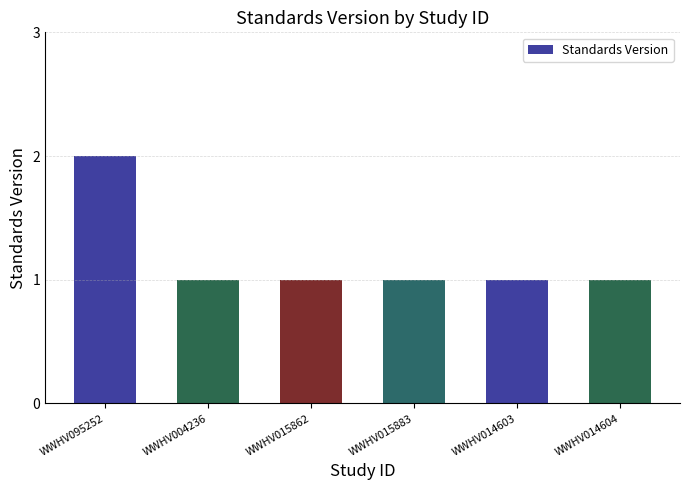

What is the label of the 6th bar from the right?

WWHV095252